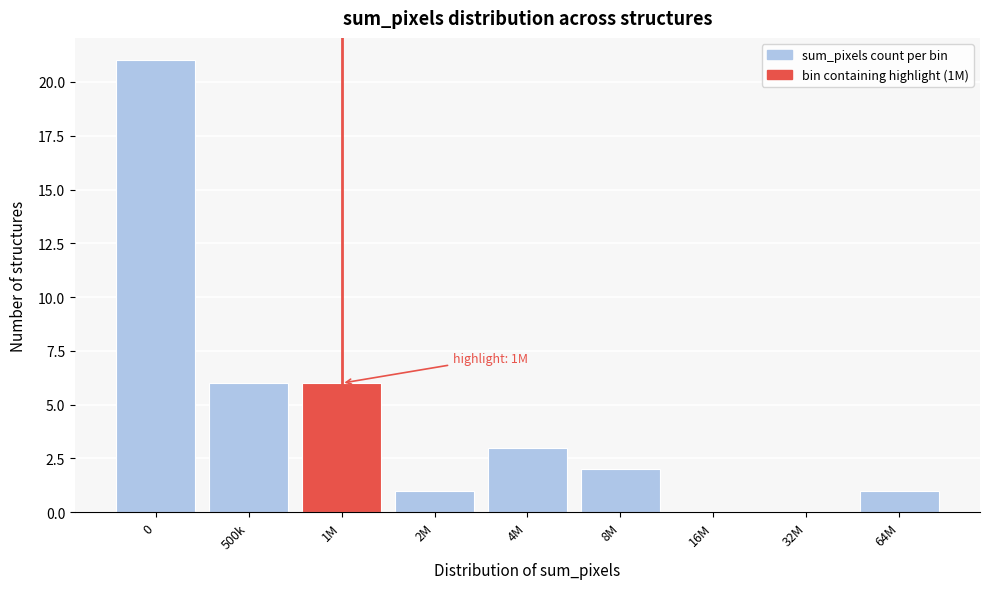

Reading left to right, list all the values displayed in this chart.

0=21	500k=6	1M=6	2M=1	4M=3	8M=2	16M=0	32M=0	64M=1